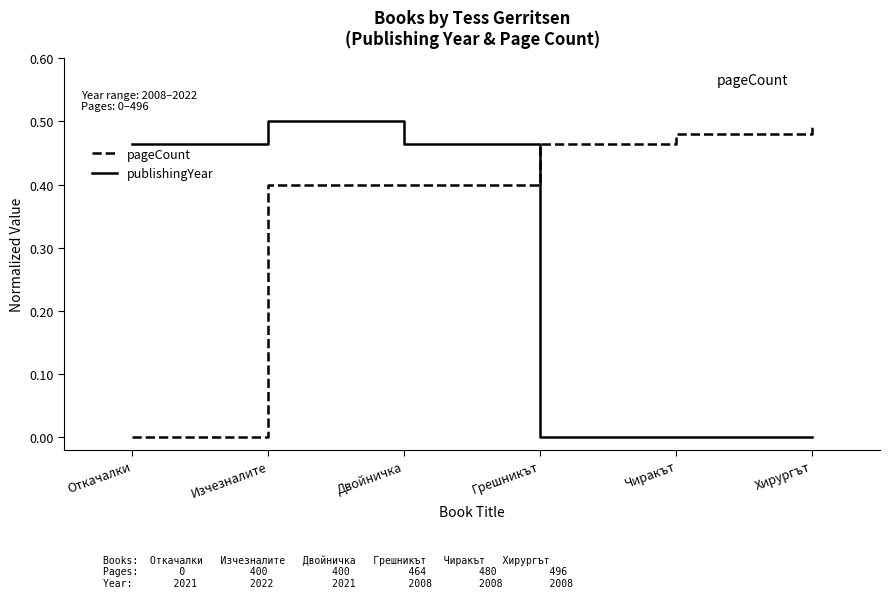

What is the difference between the second highest and second lowest values in the pageCount series?

0.1